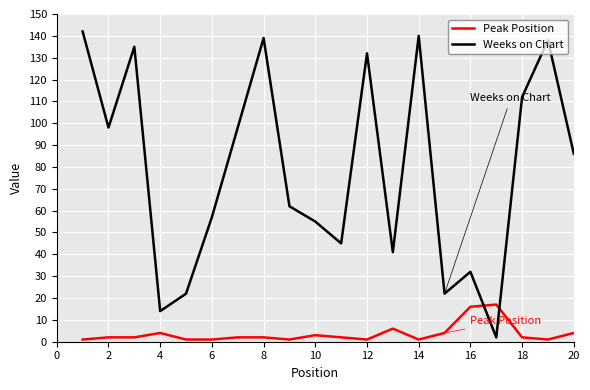

Which series ends up on top after the final intersection of Peak Position and Weeks on Chart?

Weeks on Chart